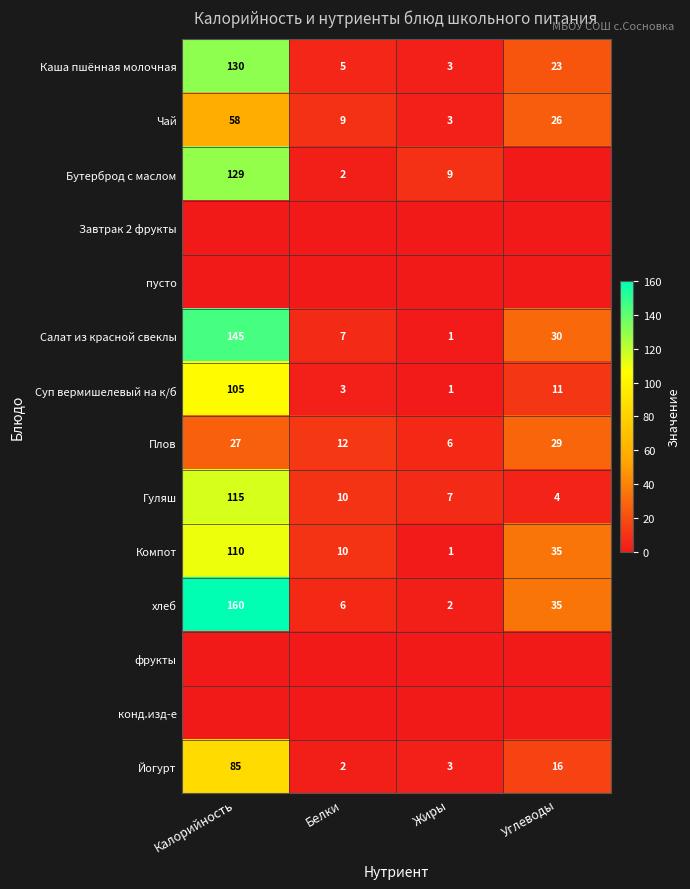

What value does the Гуляш series have at Калорийность?

115